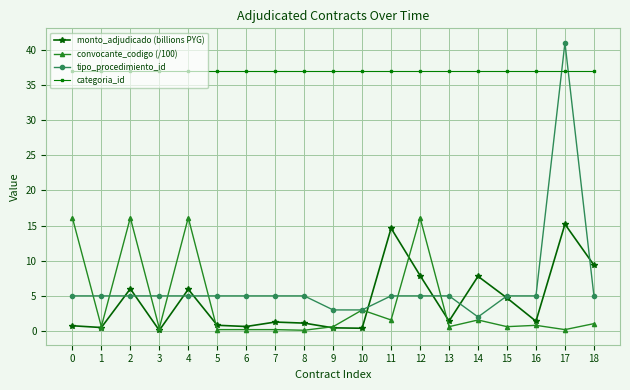

Which series has the largest total across all categories?

categoria_id